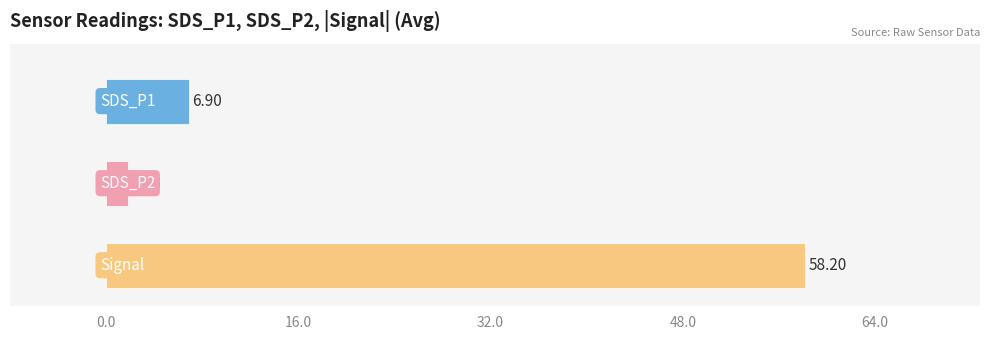

What is the average value?

22.3